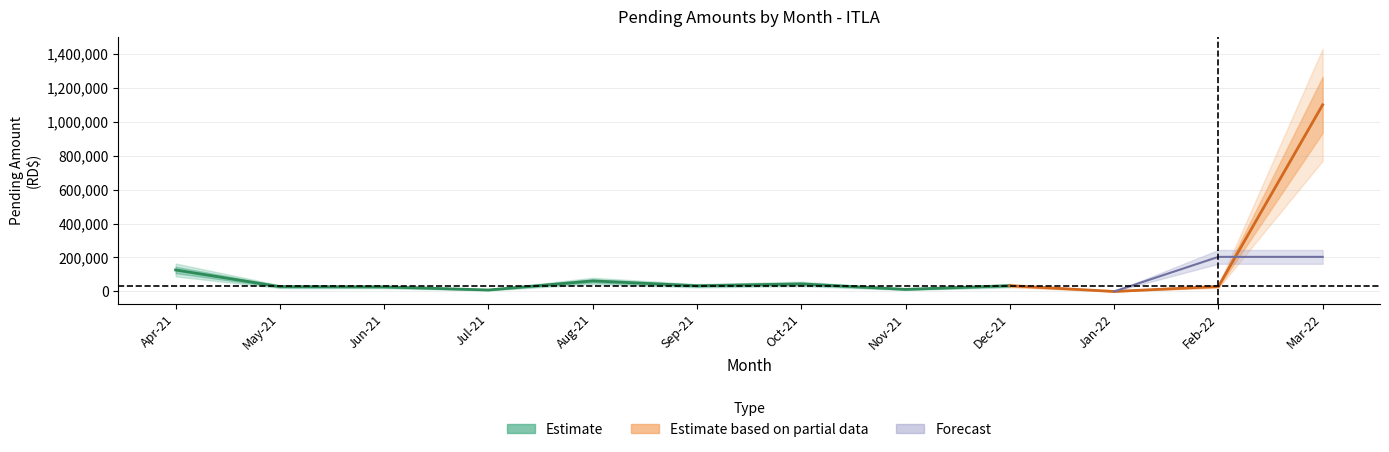

What is the difference between the Monto pagado a la Fecha values at 2022-01 and 2021-05?

28311.8